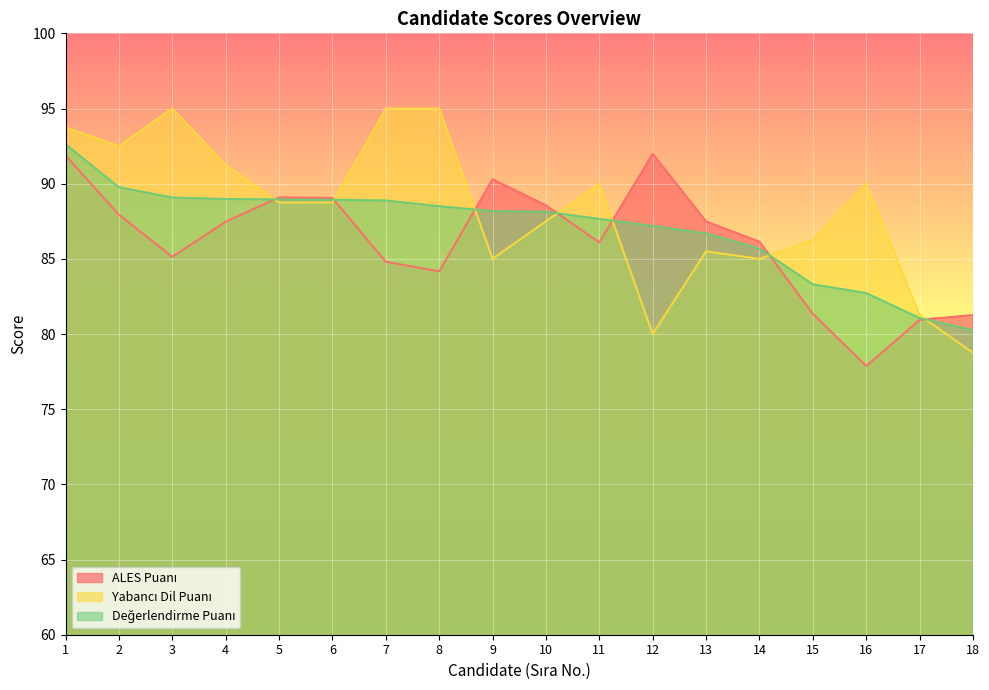

What value does the Değerlendirme Puanı series have at 8?

88.5